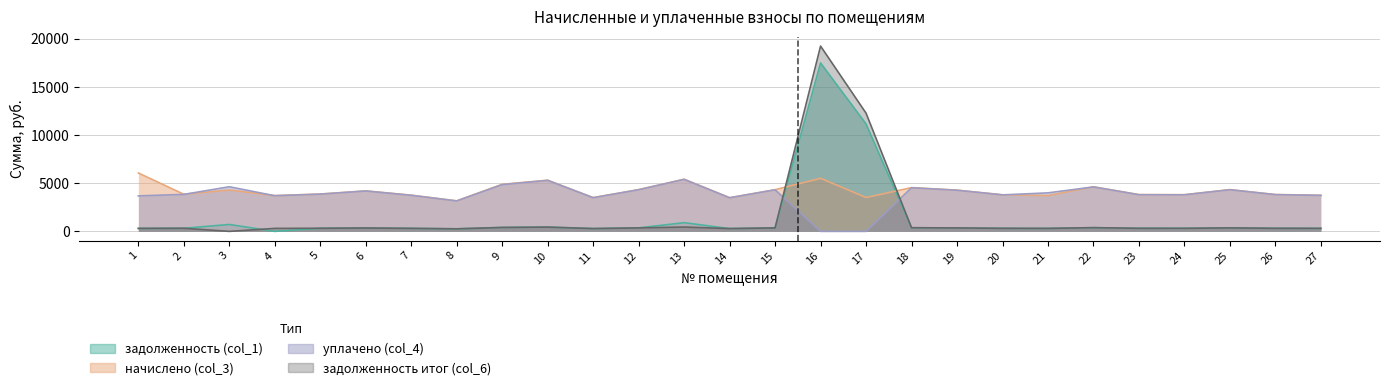

Reading left to right, what are all the values shown in this chart?

задолженность (col_1): 309.6	321.1	715.5	0.0	323.3	350.6	313.2	264.2	407.5	442.8	292.3	361.4	902.9	291.6	360.7	17489.0	11156.8	378.7	357.1	316.8	309.6	385.9	318.2	317.5	361.4	319.0	312.5
начислено (col_3): 6063.0	3853.4	4294.1	3715.2	3879.4	4207.7	3758.4	3170.9	4890.2	5313.6	3507.8	4337.3	5417.3	3499.2	4328.6	5512.3	3516.5	4544.6	4285.4	3801.6	3715.2	4631.0	3818.9	3810.2	4337.3	3827.5	3749.8
уплачено (col_4): 3684.9	3840.1	4633.1	3702.3	3865.9	4193.1	3745.3	3159.9	4853.8	5295.1	3495.7	4322.2	5398.5	3487.1	4313.6	0.0	0.0	4528.9	4269.8	3788.4	3999.4	4615.2	3805.6	3797.0	4322.2	3814.2	3736.7
задолженность итог (col_6): 309.6	321.1	0.2	309.6	323.3	350.6	313.2	264.2	407.6	442.8	292.3	361.4	451.4	291.6	360.7	19242.9	12275.6	378.7	357.1	316.8	309.2	385.7	318.2	317.5	361.4	319.0	312.5